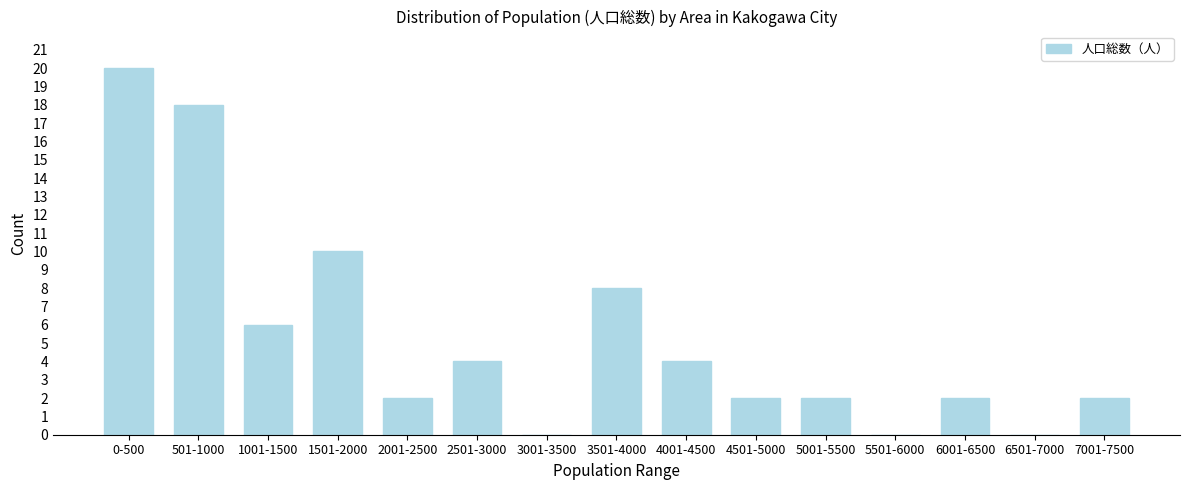

Reading left to right, extract all data points from this chart.

0-500=20	501-1000=18	1001-1500=6	1501-2000=10	2001-2500=2	2501-3000=4	3001-3500=0	3501-4000=8	4001-4500=4	4501-5000=2	5001-5500=2	5501-6000=0	6001-6500=2	6501-7000=0	7001-7500=2